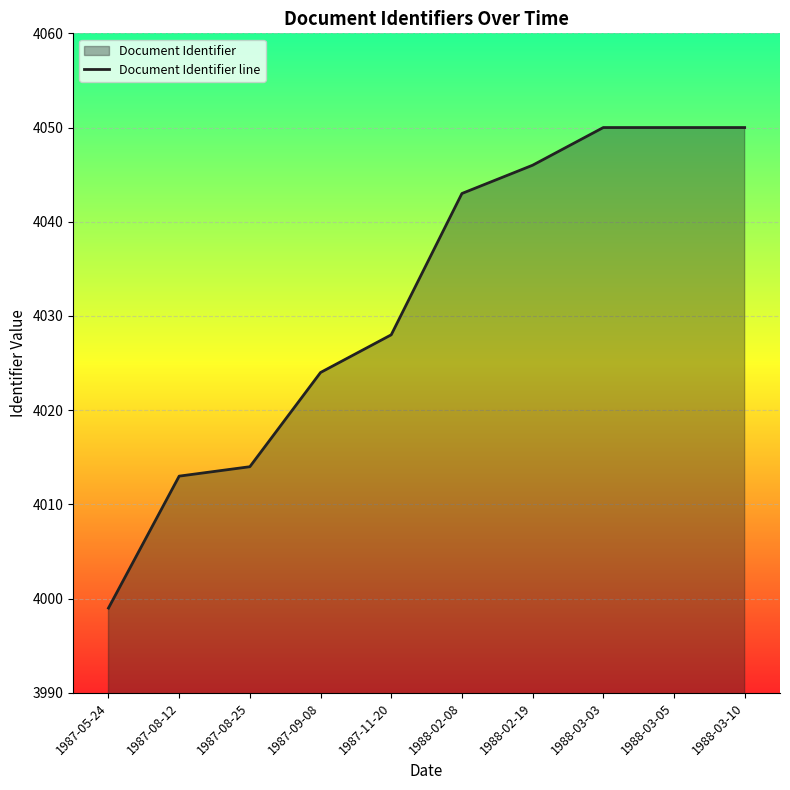

True or false: there are more than 1 points higher than both neighbors.

False